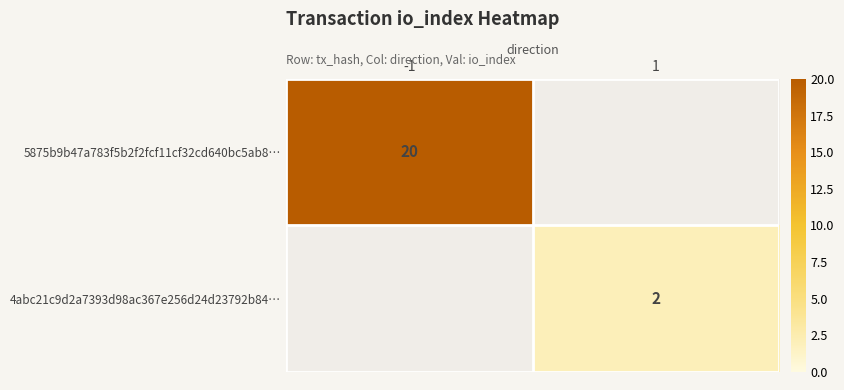

Between 1 and -1, which is larger?

-1